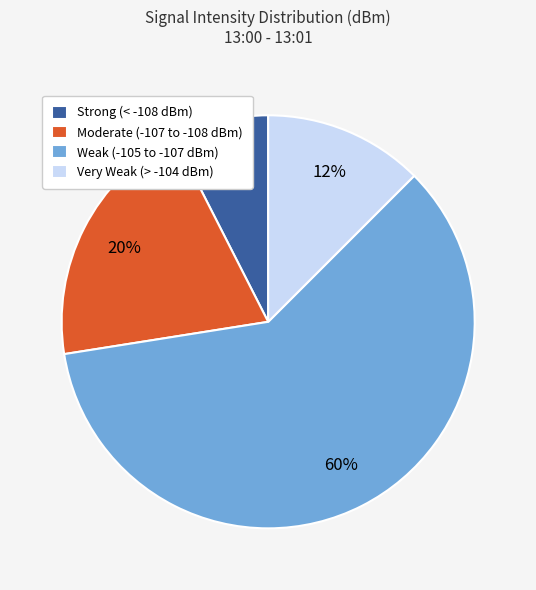

Which category has the smallest portion of the pie?

Strong (< -108 dBm)